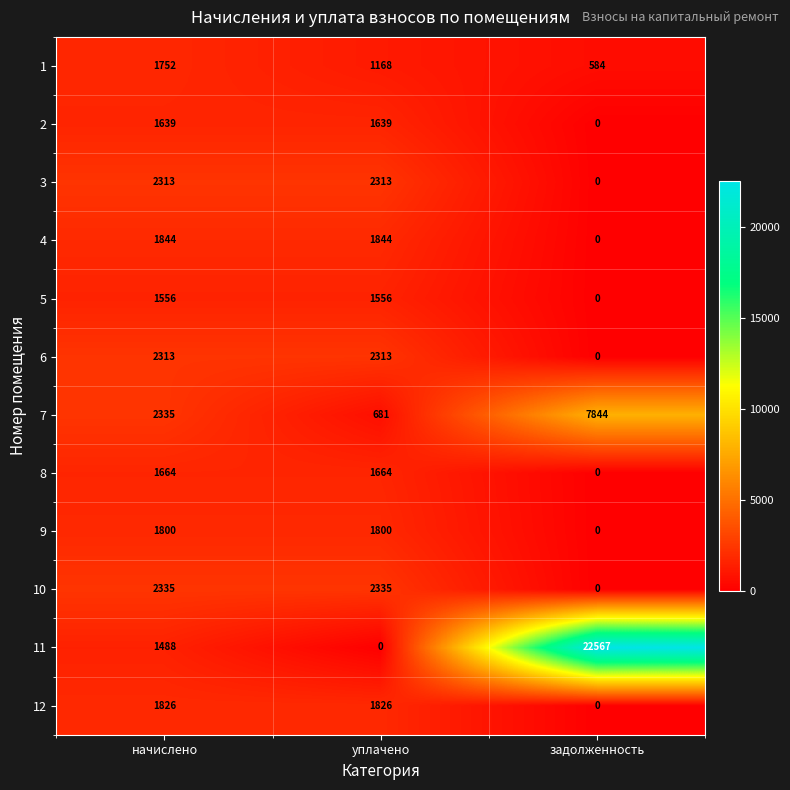

Which category has the highest value across all series?

задолженность